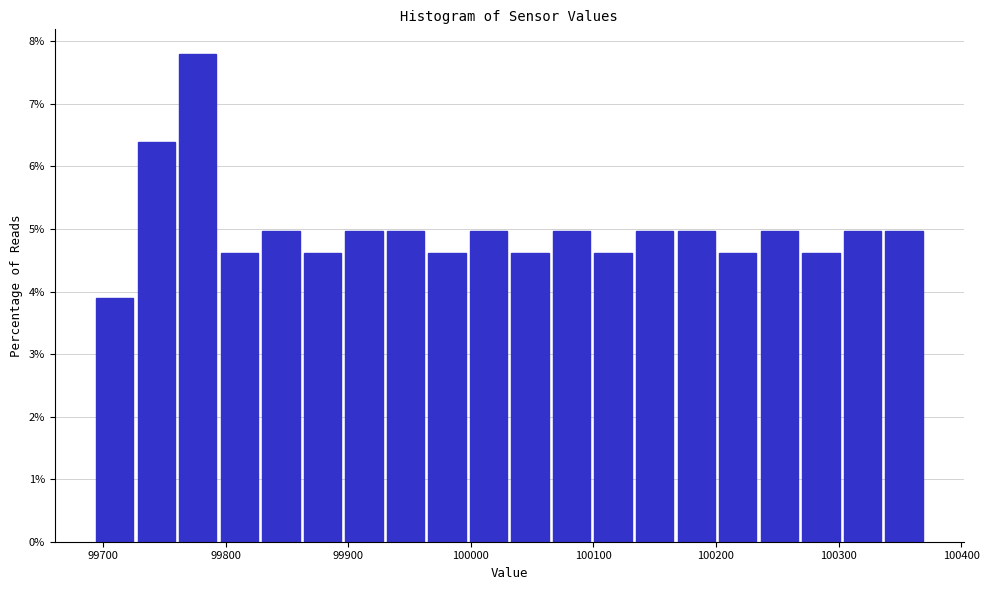

Around what value on the x-axis is the tallest bar? Give the approximate position of its centre, as read against the axis.

99780